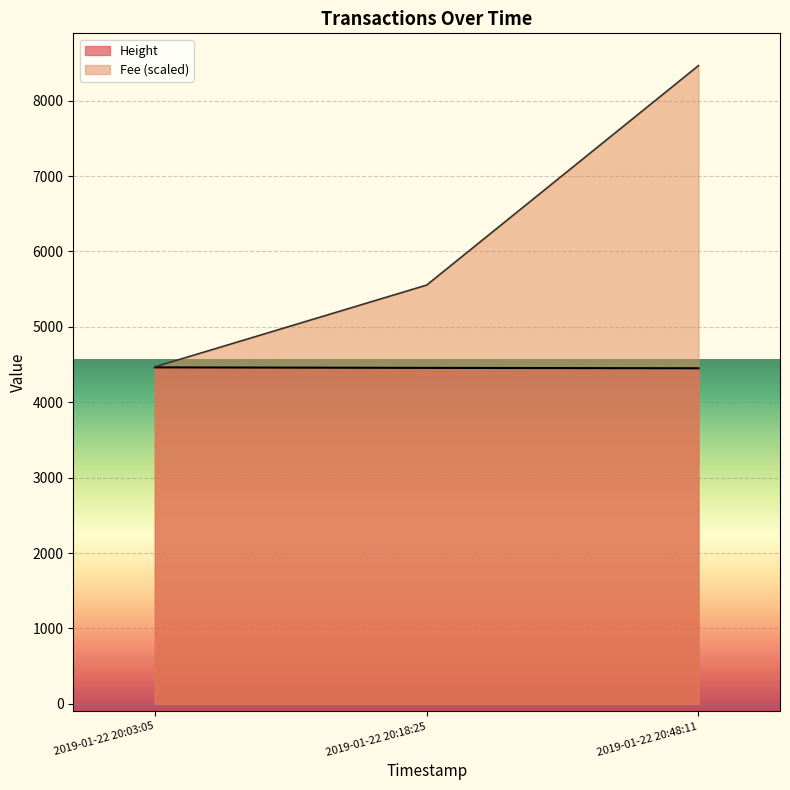

What is the minimum value shown in the chart?

4451.0